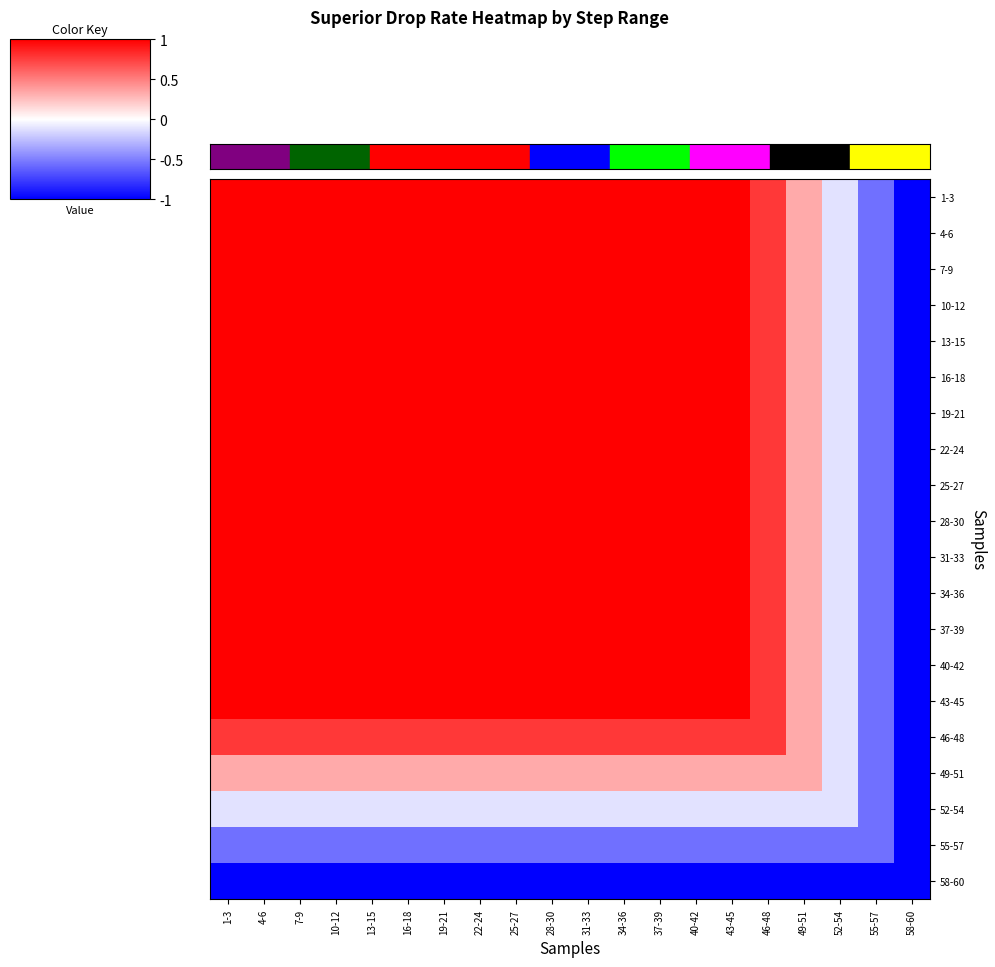

Reading left to right, list all the values displayed in this chart.

1-3: 1-3=1.0	4-6=1.0	7-9=1.0	10-12=1.0	13-15=1.0	16-18=1.0	19-21=1.0	22-24=1.0	25-27=1.0	28-30=1.0	31-33=1.0	34-36=1.0	37-39=1.0	40-42=1.0	43-45=1.0	46-48=0.8	49-51=0.3	52-54=-0.1	55-57=-0.6	58-60=-1.0
4-6: 1-3=1.0	4-6=1.0	7-9=1.0	10-12=1.0	13-15=1.0	16-18=1.0	19-21=1.0	22-24=1.0	25-27=1.0	28-30=1.0	31-33=1.0	34-36=1.0	37-39=1.0	40-42=1.0	43-45=1.0	46-48=0.8	49-51=0.3	52-54=-0.1	55-57=-0.6	58-60=-1.0
7-9: 1-3=1.0	4-6=1.0	7-9=1.0	10-12=1.0	13-15=1.0	16-18=1.0	19-21=1.0	22-24=1.0	25-27=1.0	28-30=1.0	31-33=1.0	34-36=1.0	37-39=1.0	40-42=1.0	43-45=1.0	46-48=0.8	49-51=0.3	52-54=-0.1	55-57=-0.6	58-60=-1.0
10-12: 1-3=1.0	4-6=1.0	7-9=1.0	10-12=1.0	13-15=1.0	16-18=1.0	19-21=1.0	22-24=1.0	25-27=1.0	28-30=1.0	31-33=1.0	34-36=1.0	37-39=1.0	40-42=1.0	43-45=1.0	46-48=0.8	49-51=0.3	52-54=-0.1	55-57=-0.6	58-60=-1.0
13-15: 1-3=1.0	4-6=1.0	7-9=1.0	10-12=1.0	13-15=1.0	16-18=1.0	19-21=1.0	22-24=1.0	25-27=1.0	28-30=1.0	31-33=1.0	34-36=1.0	37-39=1.0	40-42=1.0	43-45=1.0	46-48=0.8	49-51=0.3	52-54=-0.1	55-57=-0.6	58-60=-1.0
16-18: 1-3=1.0	4-6=1.0	7-9=1.0	10-12=1.0	13-15=1.0	16-18=1.0	19-21=1.0	22-24=1.0	25-27=1.0	28-30=1.0	31-33=1.0	34-36=1.0	37-39=1.0	40-42=1.0	43-45=1.0	46-48=0.8	49-51=0.3	52-54=-0.1	55-57=-0.6	58-60=-1.0
19-21: 1-3=1.0	4-6=1.0	7-9=1.0	10-12=1.0	13-15=1.0	16-18=1.0	19-21=1.0	22-24=1.0	25-27=1.0	28-30=1.0	31-33=1.0	34-36=1.0	37-39=1.0	40-42=1.0	43-45=1.0	46-48=0.8	49-51=0.3	52-54=-0.1	55-57=-0.6	58-60=-1.0
22-24: 1-3=1.0	4-6=1.0	7-9=1.0	10-12=1.0	13-15=1.0	16-18=1.0	19-21=1.0	22-24=1.0	25-27=1.0	28-30=1.0	31-33=1.0	34-36=1.0	37-39=1.0	40-42=1.0	43-45=1.0	46-48=0.8	49-51=0.3	52-54=-0.1	55-57=-0.6	58-60=-1.0
25-27: 1-3=1.0	4-6=1.0	7-9=1.0	10-12=1.0	13-15=1.0	16-18=1.0	19-21=1.0	22-24=1.0	25-27=1.0	28-30=1.0	31-33=1.0	34-36=1.0	37-39=1.0	40-42=1.0	43-45=1.0	46-48=0.8	49-51=0.3	52-54=-0.1	55-57=-0.6	58-60=-1.0
28-30: 1-3=1.0	4-6=1.0	7-9=1.0	10-12=1.0	13-15=1.0	16-18=1.0	19-21=1.0	22-24=1.0	25-27=1.0	28-30=1.0	31-33=1.0	34-36=1.0	37-39=1.0	40-42=1.0	43-45=1.0	46-48=0.8	49-51=0.3	52-54=-0.1	55-57=-0.6	58-60=-1.0
31-33: 1-3=1.0	4-6=1.0	7-9=1.0	10-12=1.0	13-15=1.0	16-18=1.0	19-21=1.0	22-24=1.0	25-27=1.0	28-30=1.0	31-33=1.0	34-36=1.0	37-39=1.0	40-42=1.0	43-45=1.0	46-48=0.8	49-51=0.3	52-54=-0.1	55-57=-0.6	58-60=-1.0
34-36: 1-3=1.0	4-6=1.0	7-9=1.0	10-12=1.0	13-15=1.0	16-18=1.0	19-21=1.0	22-24=1.0	25-27=1.0	28-30=1.0	31-33=1.0	34-36=1.0	37-39=1.0	40-42=1.0	43-45=1.0	46-48=0.8	49-51=0.3	52-54=-0.1	55-57=-0.6	58-60=-1.0
37-39: 1-3=1.0	4-6=1.0	7-9=1.0	10-12=1.0	13-15=1.0	16-18=1.0	19-21=1.0	22-24=1.0	25-27=1.0	28-30=1.0	31-33=1.0	34-36=1.0	37-39=1.0	40-42=1.0	43-45=1.0	46-48=0.8	49-51=0.3	52-54=-0.1	55-57=-0.6	58-60=-1.0
40-42: 1-3=1.0	4-6=1.0	7-9=1.0	10-12=1.0	13-15=1.0	16-18=1.0	19-21=1.0	22-24=1.0	25-27=1.0	28-30=1.0	31-33=1.0	34-36=1.0	37-39=1.0	40-42=1.0	43-45=1.0	46-48=0.8	49-51=0.3	52-54=-0.1	55-57=-0.6	58-60=-1.0
43-45: 1-3=1.0	4-6=1.0	7-9=1.0	10-12=1.0	13-15=1.0	16-18=1.0	19-21=1.0	22-24=1.0	25-27=1.0	28-30=1.0	31-33=1.0	34-36=1.0	37-39=1.0	40-42=1.0	43-45=1.0	46-48=0.8	49-51=0.3	52-54=-0.1	55-57=-0.6	58-60=-1.0
46-48: 1-3=0.8	4-6=0.8	7-9=0.8	10-12=0.8	13-15=0.8	16-18=0.8	19-21=0.8	22-24=0.8	25-27=0.8	28-30=0.8	31-33=0.8	34-36=0.8	37-39=0.8	40-42=0.8	43-45=0.8	46-48=0.8	49-51=0.3	52-54=-0.1	55-57=-0.6	58-60=-1.0
49-51: 1-3=0.3	4-6=0.3	7-9=0.3	10-12=0.3	13-15=0.3	16-18=0.3	19-21=0.3	22-24=0.3	25-27=0.3	28-30=0.3	31-33=0.3	34-36=0.3	37-39=0.3	40-42=0.3	43-45=0.3	46-48=0.3	49-51=0.3	52-54=-0.1	55-57=-0.6	58-60=-1.0
52-54: 1-3=-0.1	4-6=-0.1	7-9=-0.1	10-12=-0.1	13-15=-0.1	16-18=-0.1	19-21=-0.1	22-24=-0.1	25-27=-0.1	28-30=-0.1	31-33=-0.1	34-36=-0.1	37-39=-0.1	40-42=-0.1	43-45=-0.1	46-48=-0.1	49-51=-0.1	52-54=-0.1	55-57=-0.6	58-60=-1.0
55-57: 1-3=-0.6	4-6=-0.6	7-9=-0.6	10-12=-0.6	13-15=-0.6	16-18=-0.6	19-21=-0.6	22-24=-0.6	25-27=-0.6	28-30=-0.6	31-33=-0.6	34-36=-0.6	37-39=-0.6	40-42=-0.6	43-45=-0.6	46-48=-0.6	49-51=-0.6	52-54=-0.6	55-57=-0.6	58-60=-1.0
58-60: 1-3=-1.0	4-6=-1.0	7-9=-1.0	10-12=-1.0	13-15=-1.0	16-18=-1.0	19-21=-1.0	22-24=-1.0	25-27=-1.0	28-30=-1.0	31-33=-1.0	34-36=-1.0	37-39=-1.0	40-42=-1.0	43-45=-1.0	46-48=-1.0	49-51=-1.0	52-54=-1.0	55-57=-1.0	58-60=-1.0